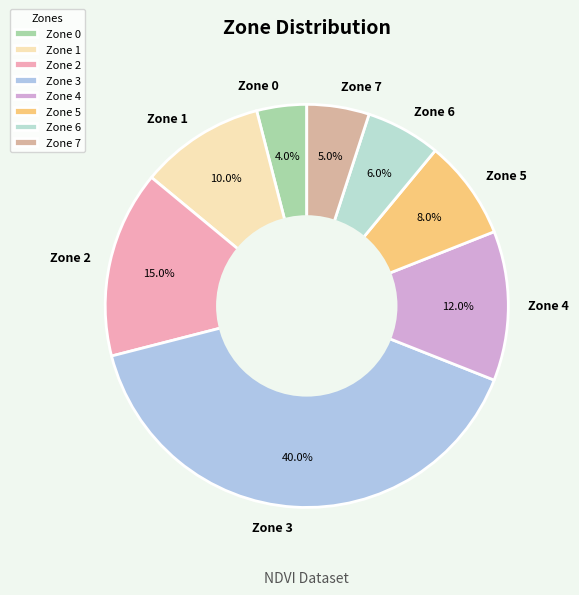

Which category has the smallest portion of the pie?

Zone 0